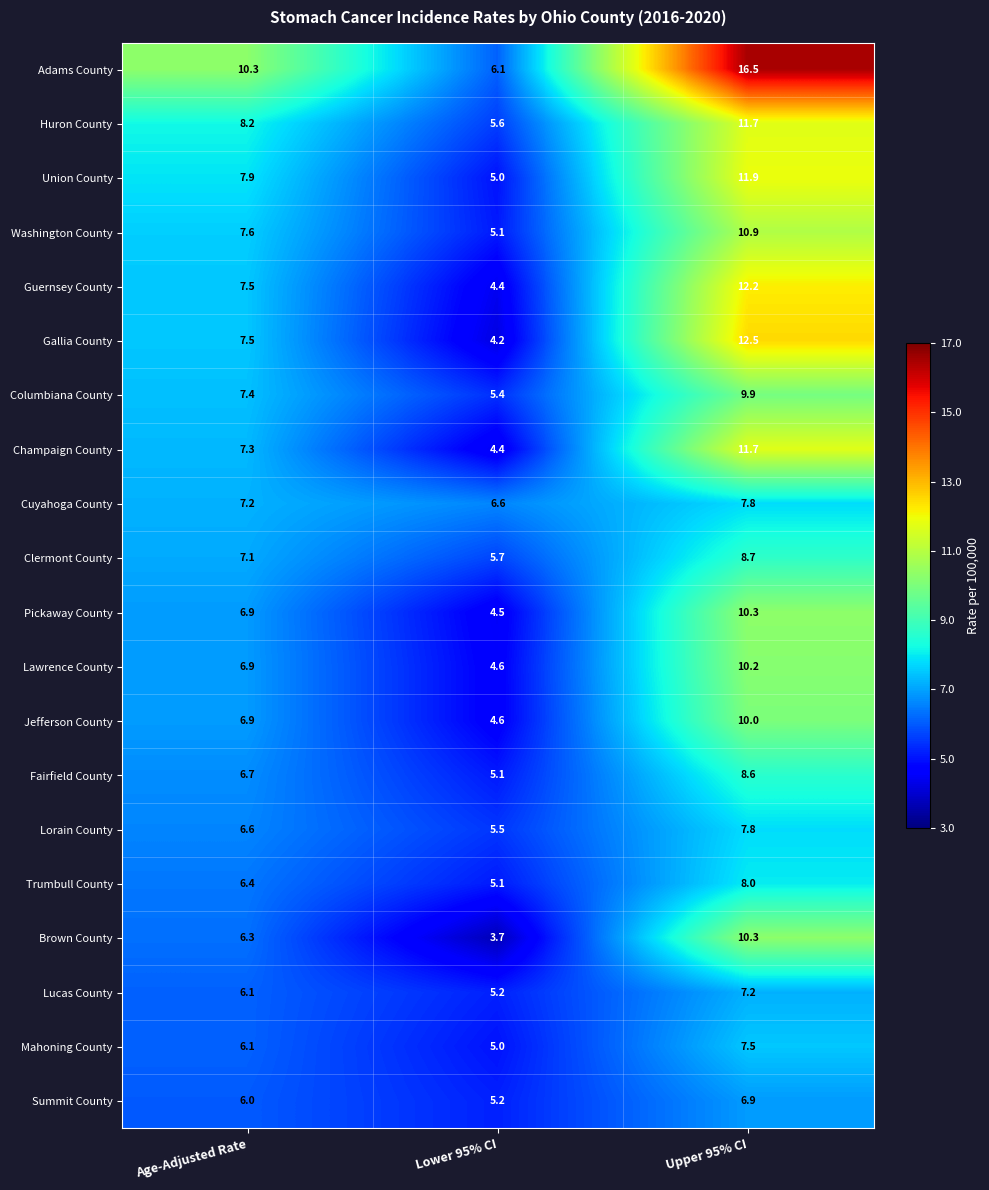

At how many categories does at least one series exceed 6?

3